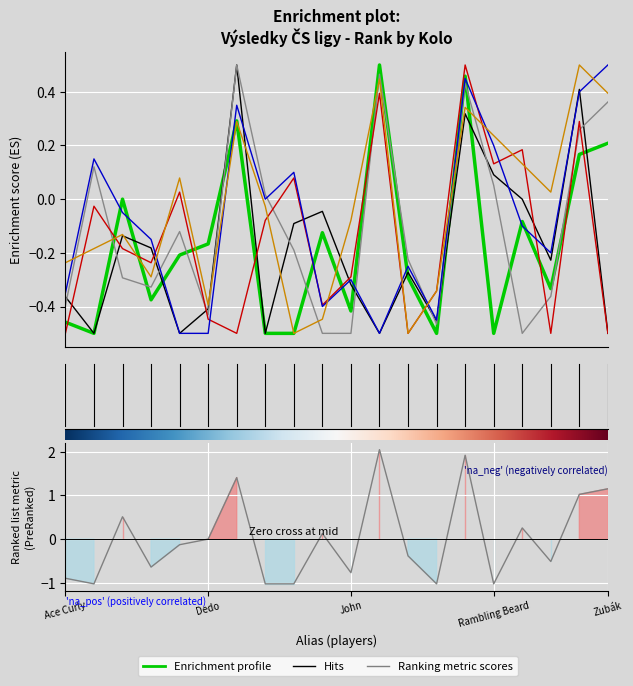

How many times do Kolo 3 Rank and Kolo 5 Rank cross each other?

4